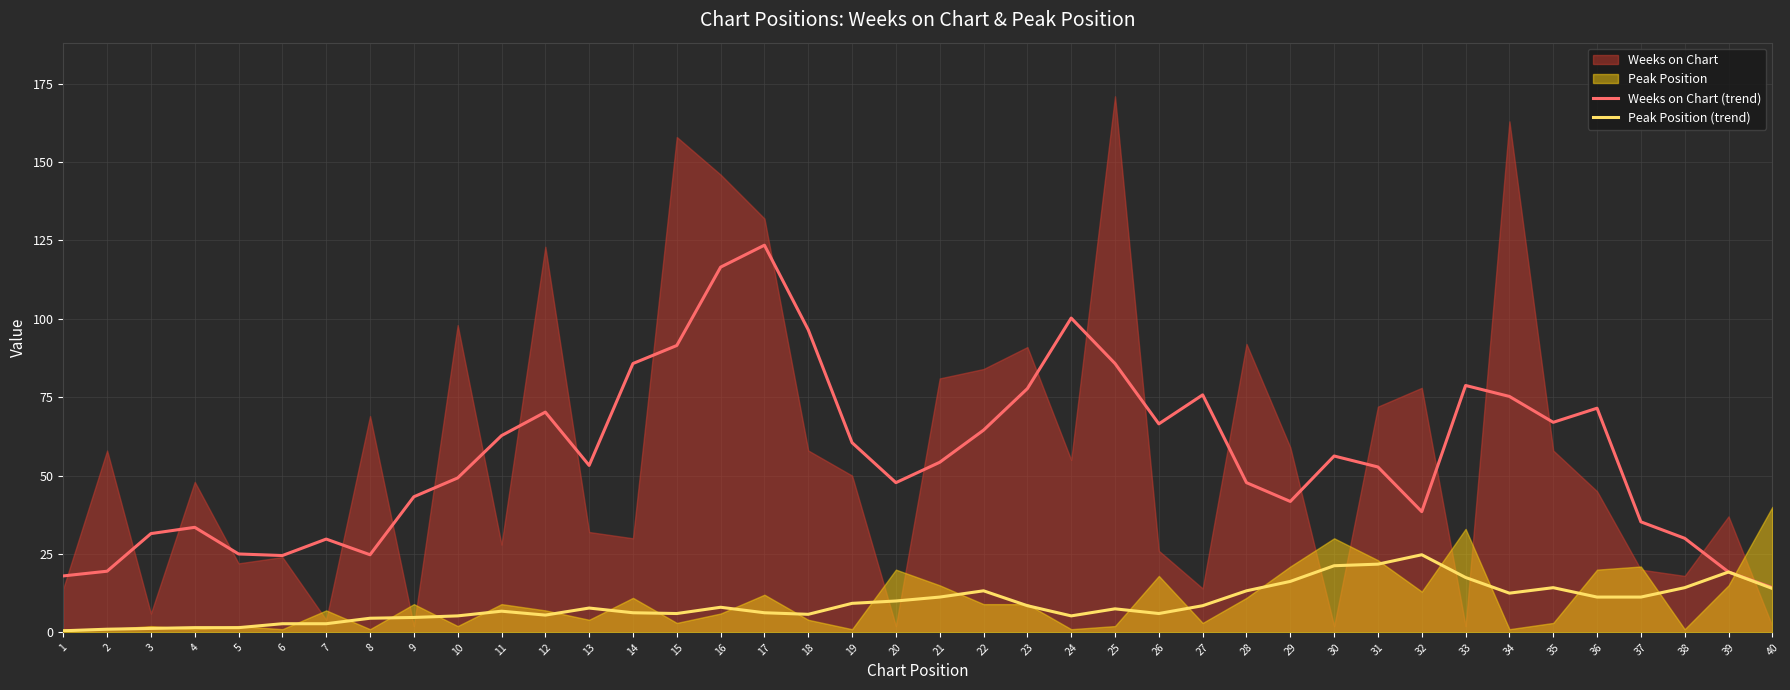

In Weeks on Chart (trend), how many points are higher than both neighbors (excluding endpoints)?

9